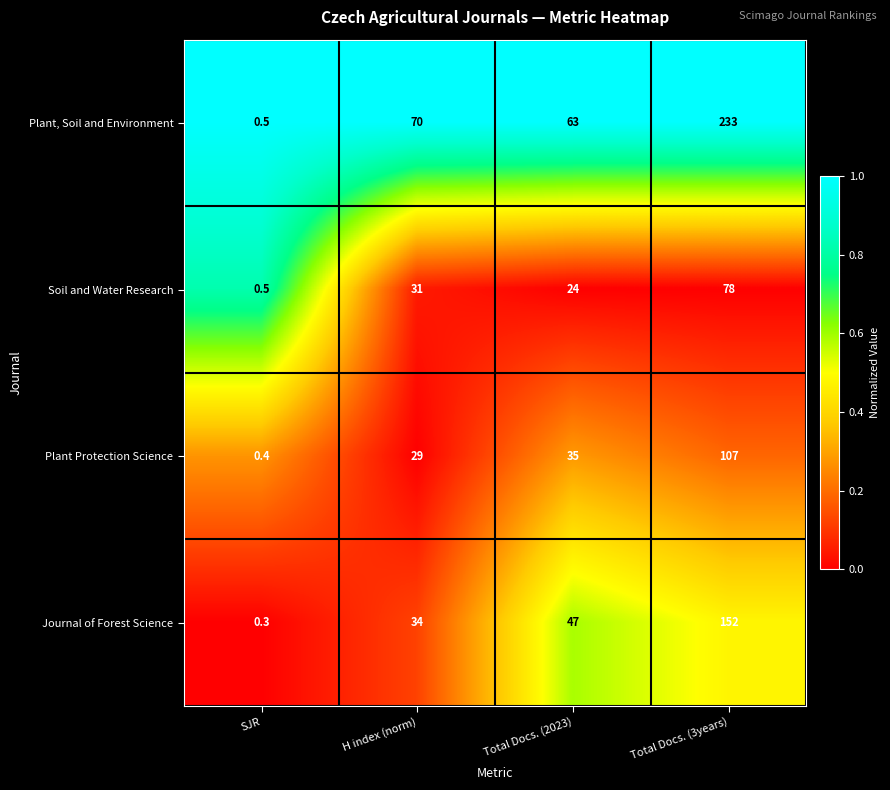

How many categories are shown in the chart?

4